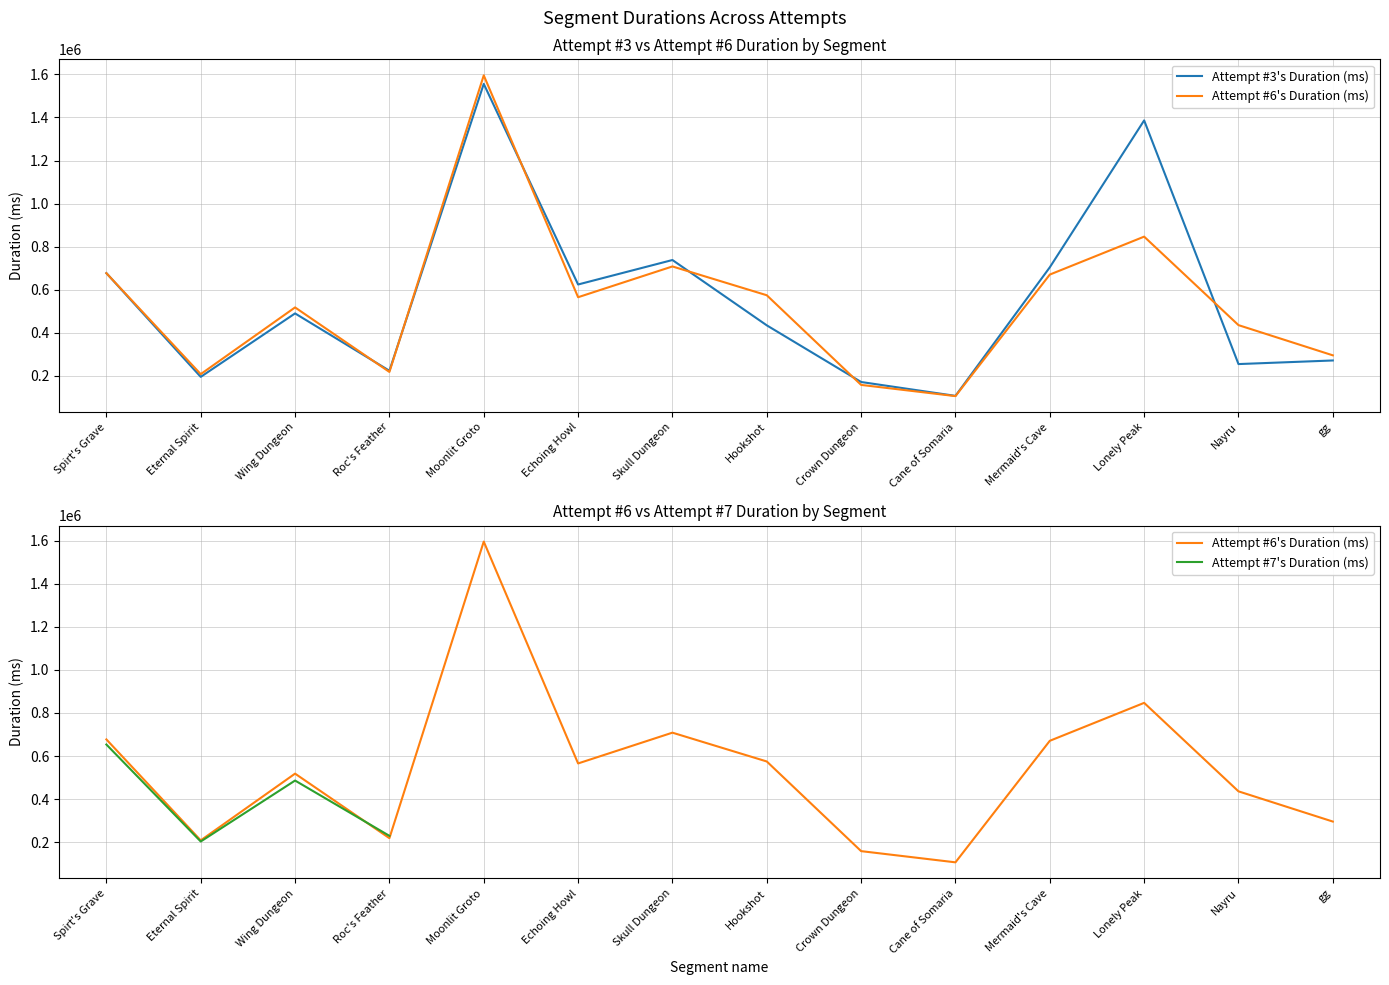

The value of Attempt #3's Duration (ms) at Crown Dungeon is 97554.6. True or false?

False